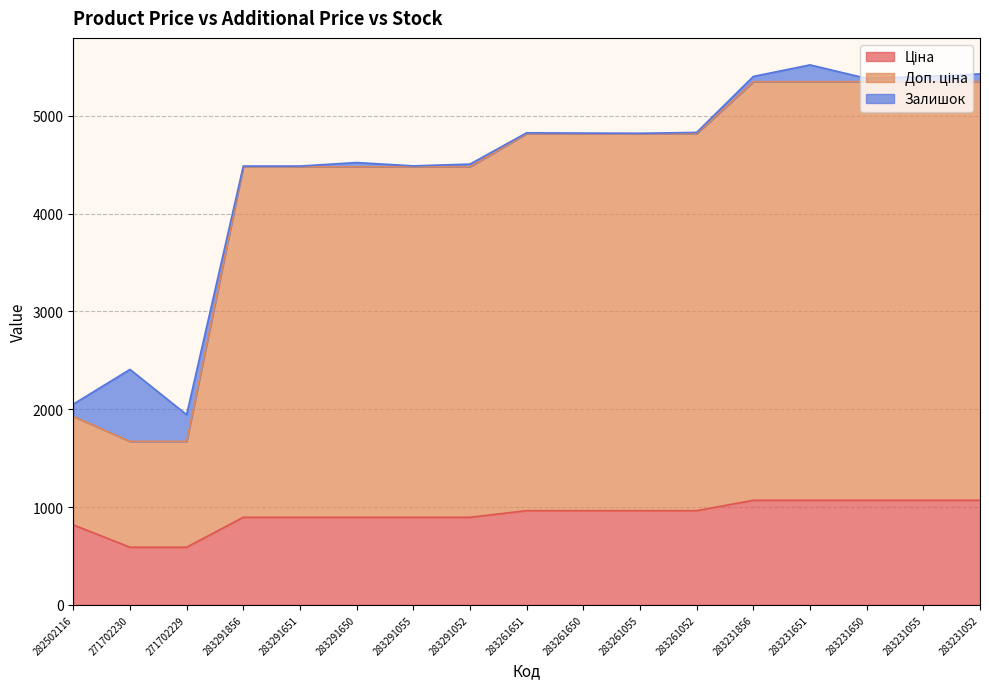

What is the label of the 11th point from the left?

283261055